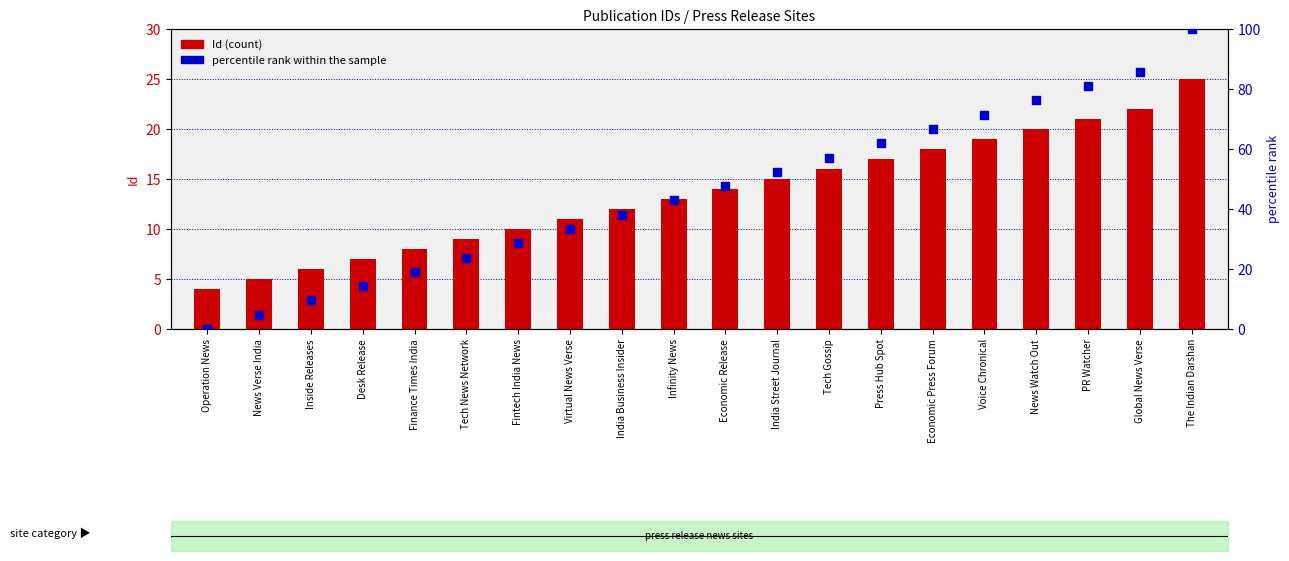

Which series has the largest total across all categories?

percentile rank within the sample